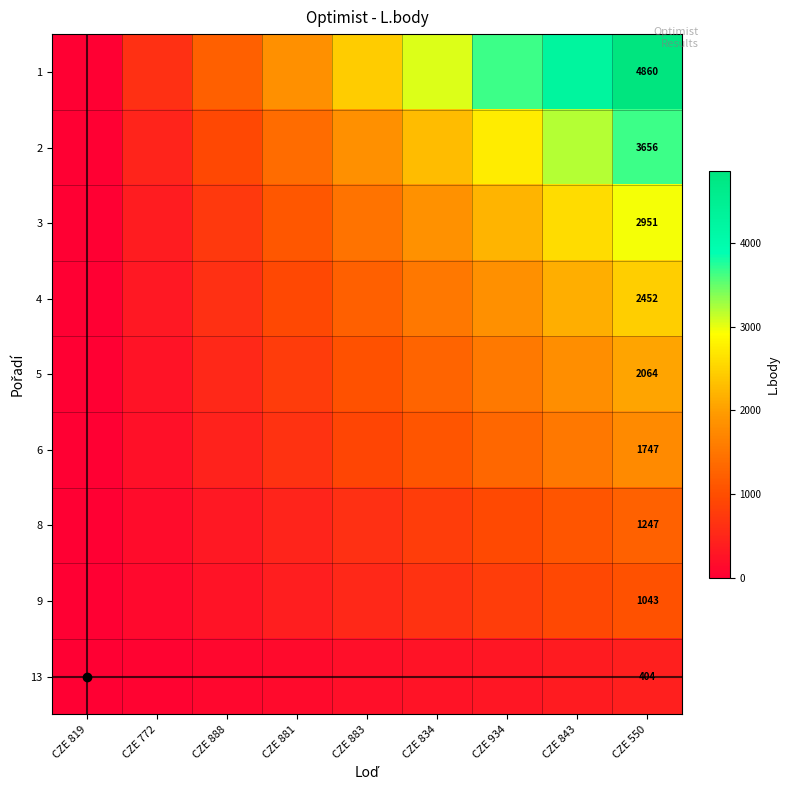

What is the sum of all 1 values?

21870.0